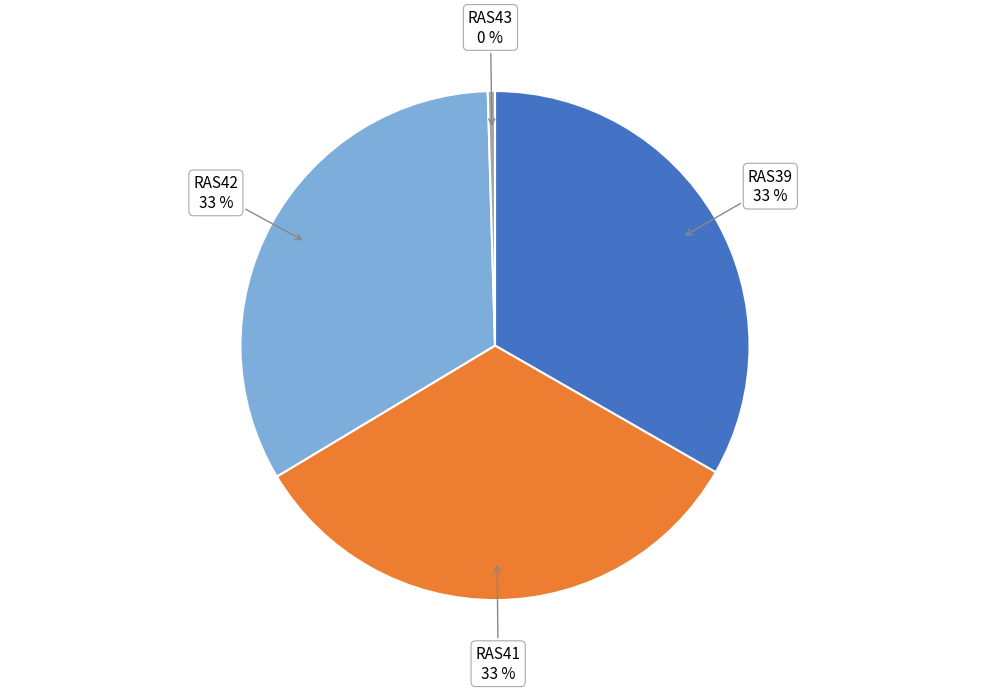

How many segments does this pie chart have?

4